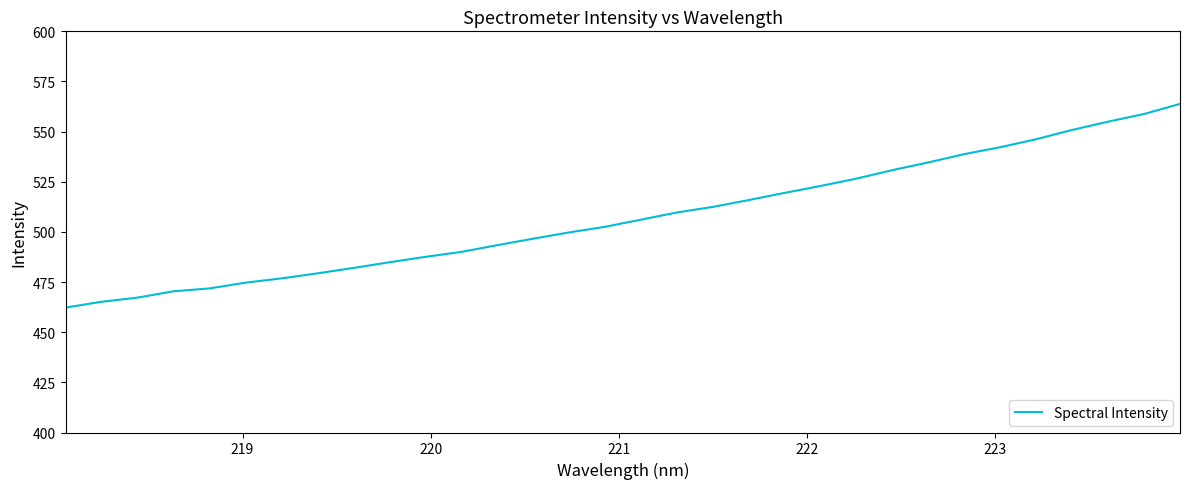

What is the difference between the maximum and minimum values?

101.6